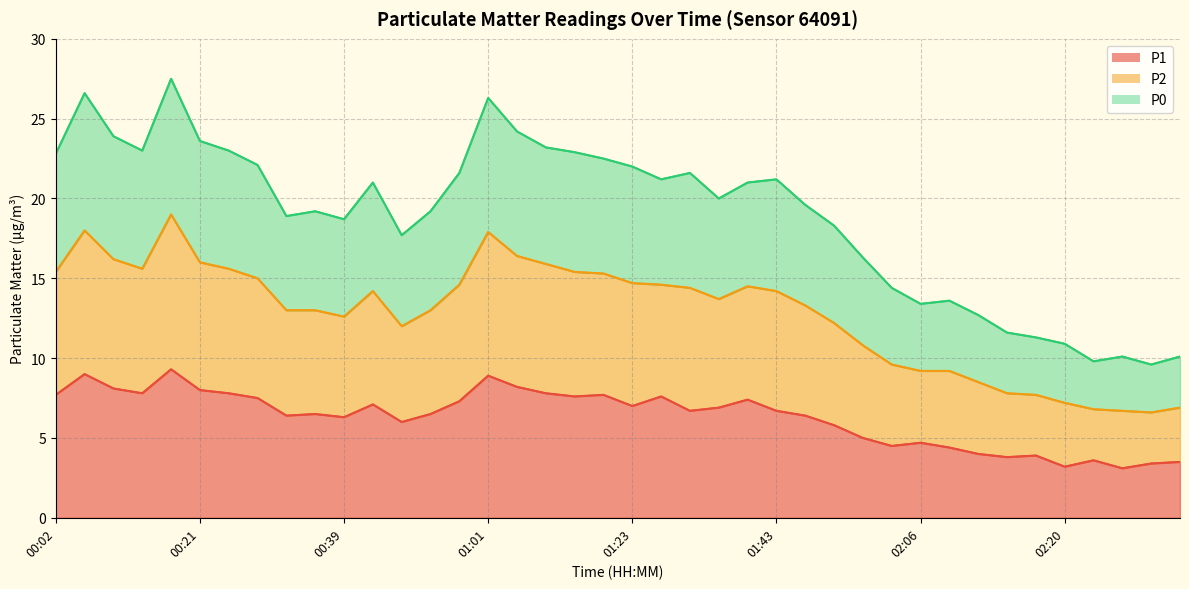

Which series changed the most between 00:48 and 02:06?

P2